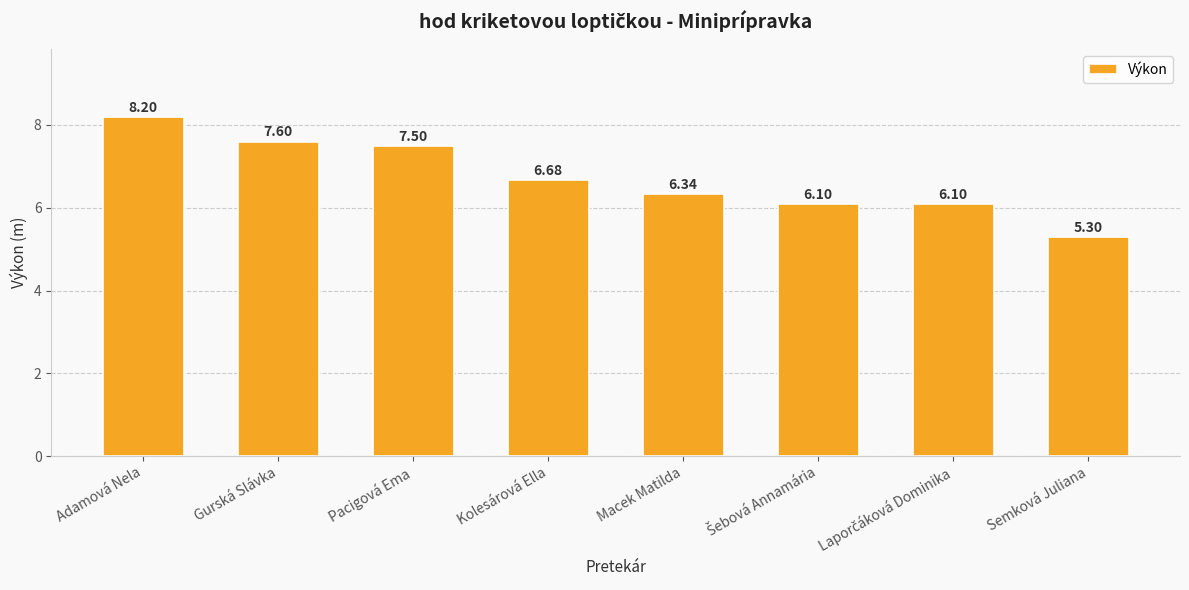

What is the sum of all values?

53.8